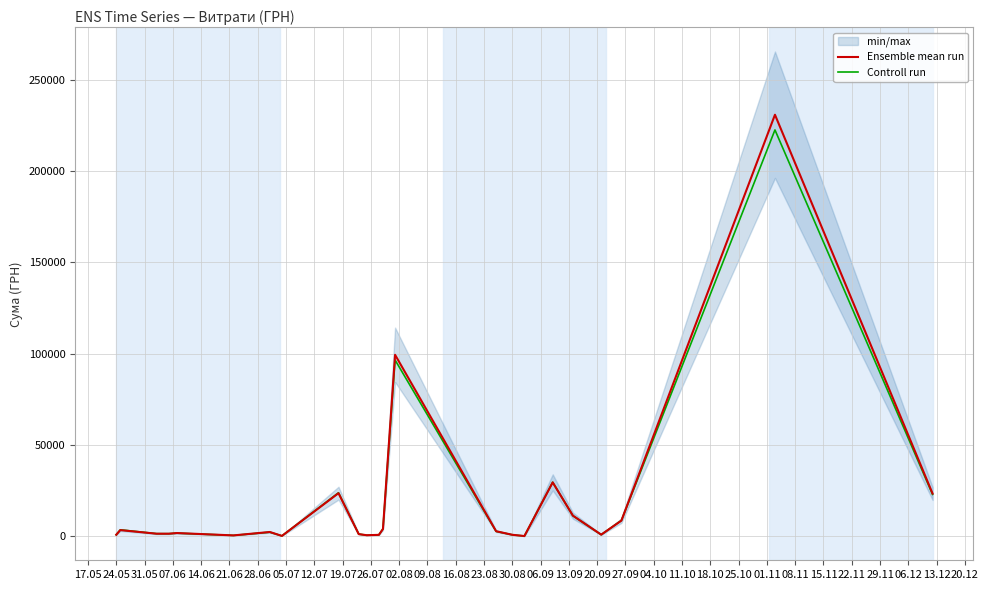

What is the minimum value shown in the chart?

17.1